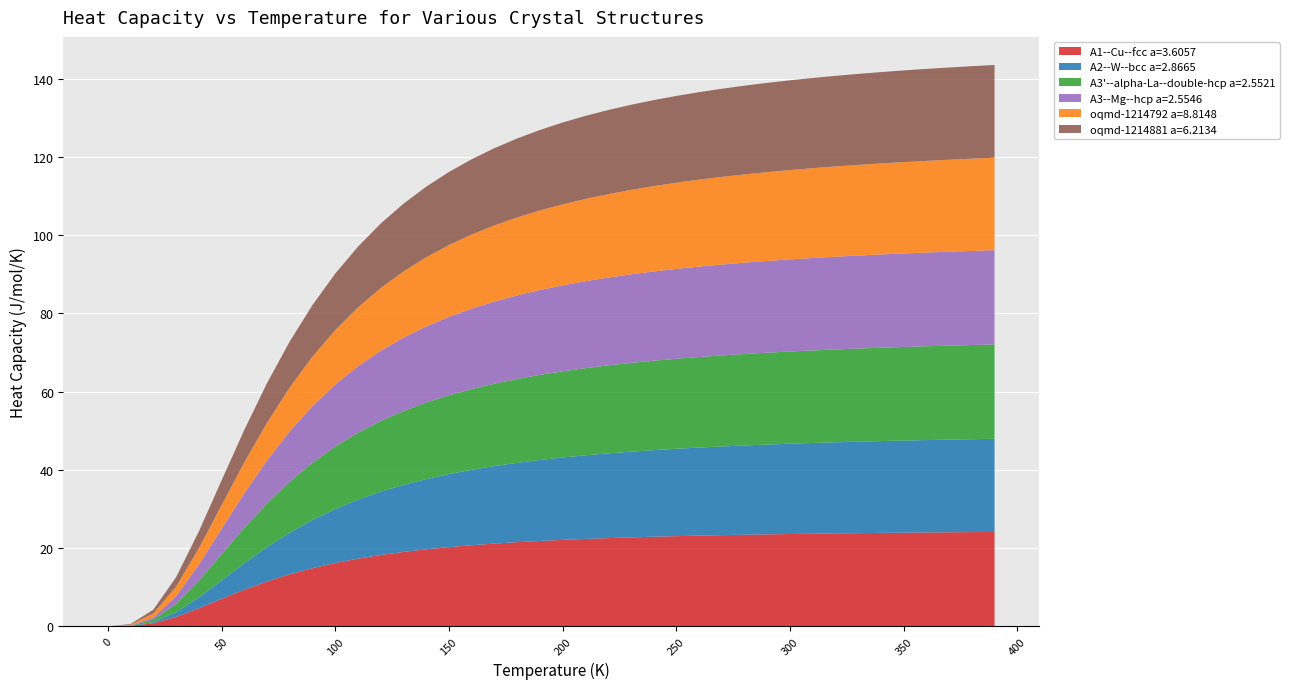

Reading left to right, extract all data points from this chart.

A1--Cu--fcc a=3.6057: 0.0=0.0	10.0=0.1	20.0=0.8	30.0=2.4	40.0=4.6	50.0=7.0	60.0=9.4	70.0=11.5	80.0=13.3	90.0=14.9	100.0=16.2	110.0=17.3	120.0=18.2	130.0=19.0	140.0=19.7	150.0=20.3	160.0=20.7	170.0=21.2	180.0=21.5	190.0=21.8	200.0=22.1	210.0=22.4	220.0=22.6	230.0=22.8	240.0=22.9	250.0=23.1	260.0=23.2	270.0=23.3	280.0=23.4	290.0=23.5	300.0=23.6	310.0=23.7	320.0=23.8	330.0=23.8	340.0=23.9	350.0=24.0	360.0=24.0	370.0=24.1	380.0=24.1	390.0=24.1
A2--W--bcc a=2.8665: 0.0=0.0	10.0=0.0	20.0=0.3	30.0=1.2	40.0=2.8	50.0=4.7	60.0=6.8	70.0=8.8	80.0=10.6	90.0=12.3	100.0=13.8	110.0=15.1	120.0=16.2	130.0=17.1	140.0=18.0	150.0=18.7	160.0=19.3	170.0=19.8	180.0=20.3	190.0=20.7	200.0=21.1	210.0=21.4	220.0=21.7	230.0=21.9	240.0=22.1	250.0=22.3	260.0=22.5	270.0=22.7	280.0=22.8	290.0=23.0	300.0=23.1	310.0=23.2	320.0=23.3	330.0=23.4	340.0=23.5	350.0=23.6	360.0=23.6	370.0=23.7	380.0=23.8	390.0=23.8
A3'--alpha-La--double-hcp a=2.5521: 0.0=0.0	10.0=0.1	20.0=0.6	30.0=2.1	40.0=4.3	50.0=6.7	60.0=9.0	70.0=11.2	80.0=13.0	90.0=14.6	100.0=16.0	110.0=17.1	120.0=18.1	130.0=18.9	140.0=19.6	150.0=20.1	160.0=20.6	170.0=21.1	180.0=21.4	190.0=21.8	200.0=22.0	210.0=22.3	220.0=22.5	230.0=22.7	240.0=22.9	250.0=23.0	260.0=23.2	270.0=23.3	280.0=23.4	290.0=23.5	300.0=23.6	310.0=23.7	320.0=23.7	330.0=23.8	340.0=23.9	350.0=23.9	360.0=24.0	370.0=24.0	380.0=24.1	390.0=24.1
A3--Mg--hcp a=2.5546: 0.0=0.0	10.0=0.1	20.0=0.6	30.0=2.0	40.0=4.1	50.0=6.5	60.0=8.8	70.0=11.0	80.0=12.9	90.0=14.5	100.0=15.8	110.0=17.0	120.0=18.0	130.0=18.8	140.0=19.5	150.0=20.1	160.0=20.6	170.0=21.0	180.0=21.4	190.0=21.7	200.0=22.0	210.0=22.2	220.0=22.5	230.0=22.6	240.0=22.8	250.0=23.0	260.0=23.1	270.0=23.2	280.0=23.4	290.0=23.5	300.0=23.6	310.0=23.6	320.0=23.7	330.0=23.8	340.0=23.8	350.0=23.9	360.0=24.0	370.0=24.0	380.0=24.1	390.0=24.1
oqmd-1214792 a=8.8148: 0.0=0.0	10.0=0.2	20.0=1.0	30.0=2.4	40.0=4.2	50.0=6.0	60.0=7.9	70.0=9.6	80.0=11.2	90.0=12.7	100.0=13.9	110.0=15.1	120.0=16.0	130.0=16.9	140.0=17.7	150.0=18.4	160.0=18.9	170.0=19.5	180.0=19.9	190.0=20.3	200.0=20.7	210.0=21.0	220.0=21.3	230.0=21.6	240.0=21.8	250.0=22.0	260.0=22.2	270.0=22.4	280.0=22.6	290.0=22.7	300.0=22.8	310.0=23.0	320.0=23.1	330.0=23.2	340.0=23.3	350.0=23.4	360.0=23.4	370.0=23.5	380.0=23.6	390.0=23.7
oqmd-1214881 a=6.2134: 0.0=0.0	10.0=0.2	20.0=1.0	30.0=2.4	40.0=4.3	50.0=6.3	60.0=8.3	70.0=10.1	80.0=11.8	90.0=13.2	100.0=14.4	110.0=15.5	120.0=16.5	130.0=17.3	140.0=18.1	150.0=18.7	160.0=19.3	170.0=19.8	180.0=20.2	190.0=20.6	200.0=20.9	210.0=21.2	220.0=21.5	230.0=21.8	240.0=22.0	250.0=22.2	260.0=22.4	270.0=22.5	280.0=22.7	290.0=22.8	300.0=23.0	310.0=23.1	320.0=23.2	330.0=23.3	340.0=23.4	350.0=23.4	360.0=23.5	370.0=23.6	380.0=23.7	390.0=23.7